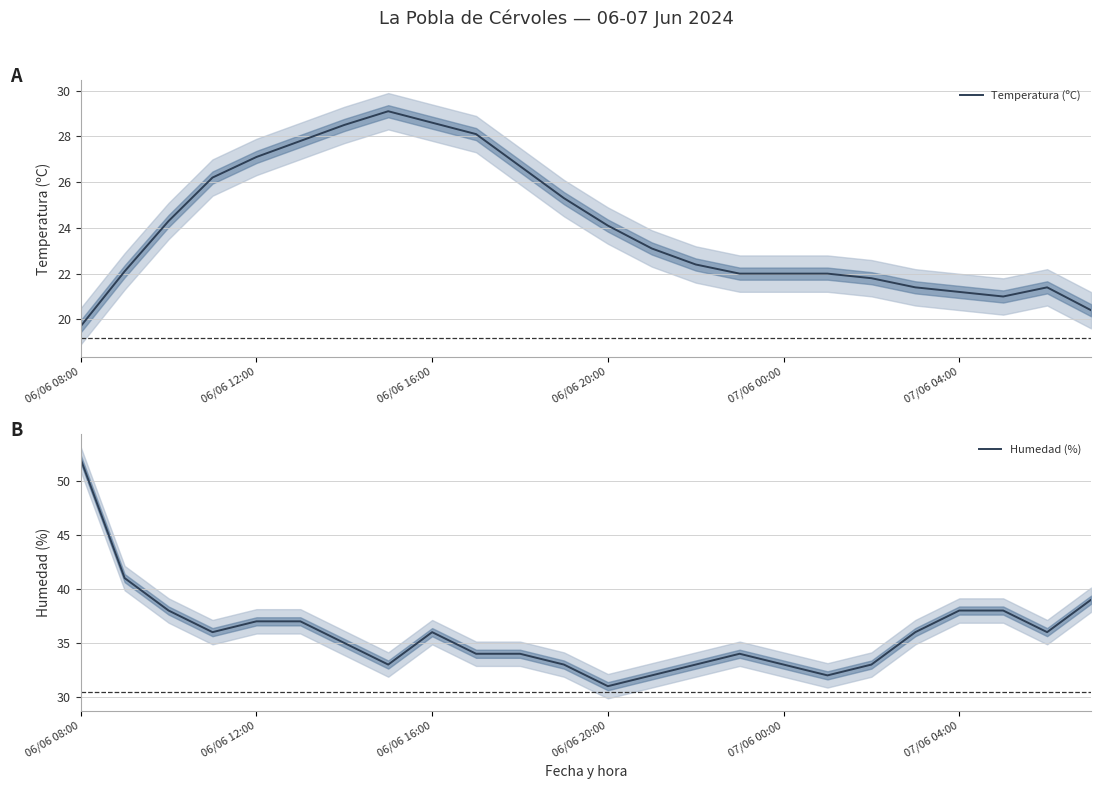

List the series in order of their peak value, lowest first.

Temperatura (ºC), Humedad (%)